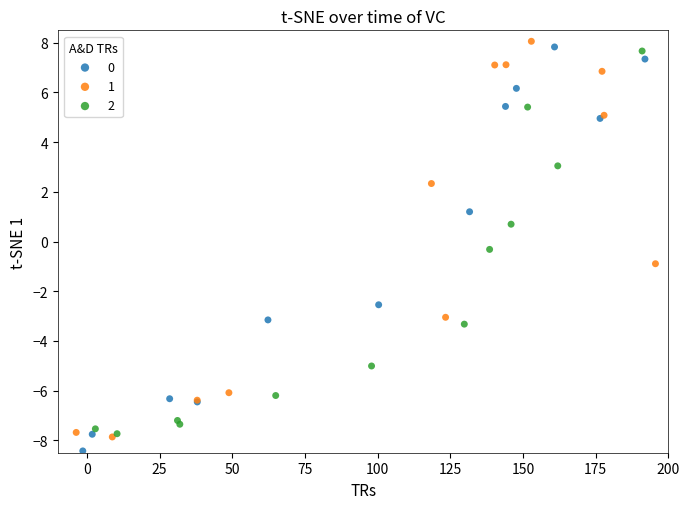

Which series reaches the maximum Y coordinate?

1